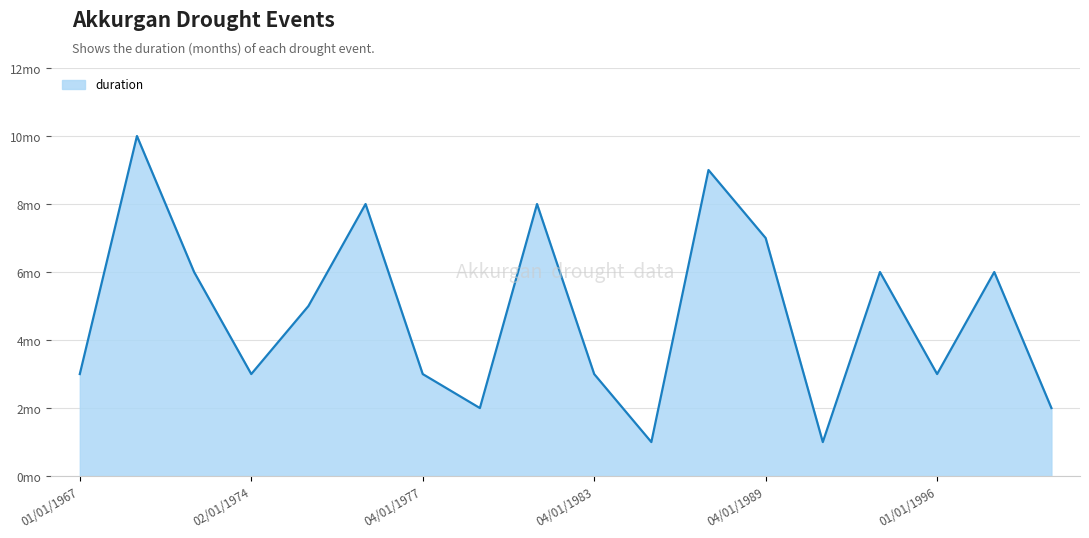

List the labels in order of value, smallest first.

06/01/1984, 11/01/1992, 03/01/1978, 12/01/1997, 01/01/1967, 02/01/1974, 04/01/1977, 04/01/1983, 01/01/1996, 10/01/1974, 07/01/1971, 03/01/1995, 11/01/1996, 04/01/1989, 05/01/1975, 12/01/1981, 11/01/1985, 02/01/1970